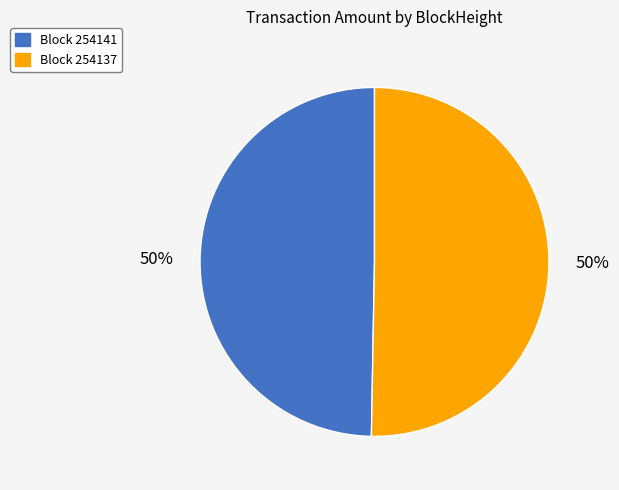

Do Block 254141 and Block 254137 together represent more than half of the pie?

Yes